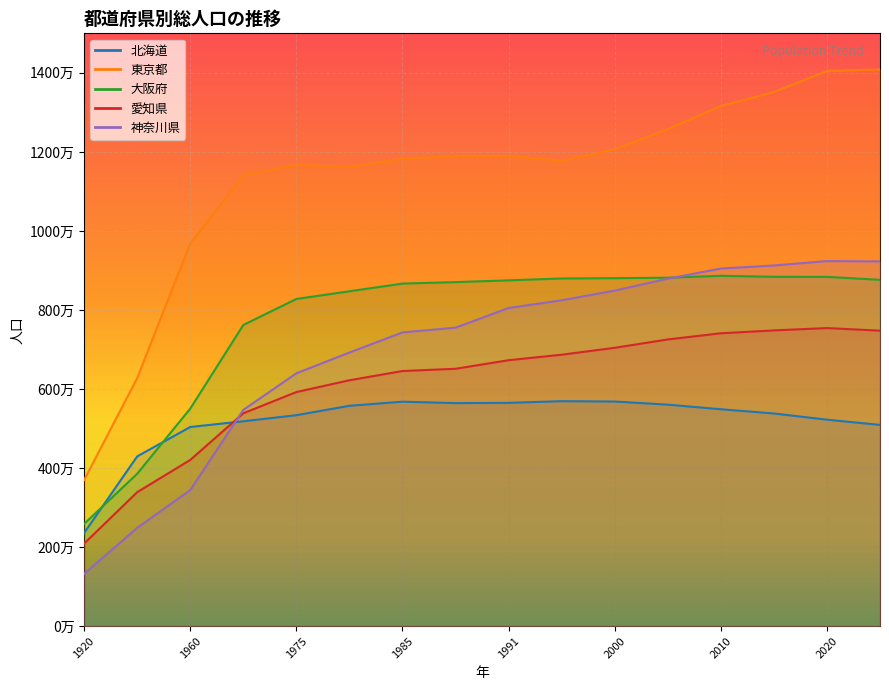

The 北海道 series shows 5184287 at 1970. True or false?

True